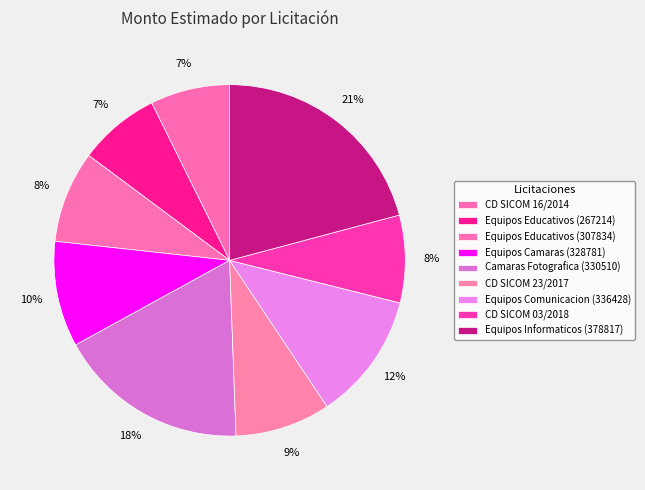

How many slices are in this pie chart?

9